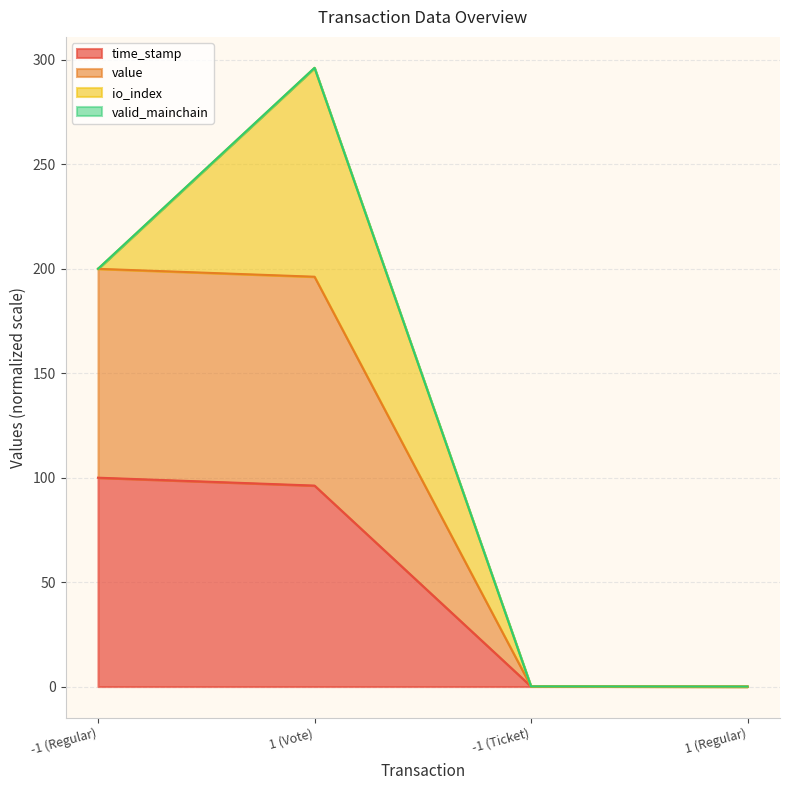

At how many categories does at least one series exceed 132?

2